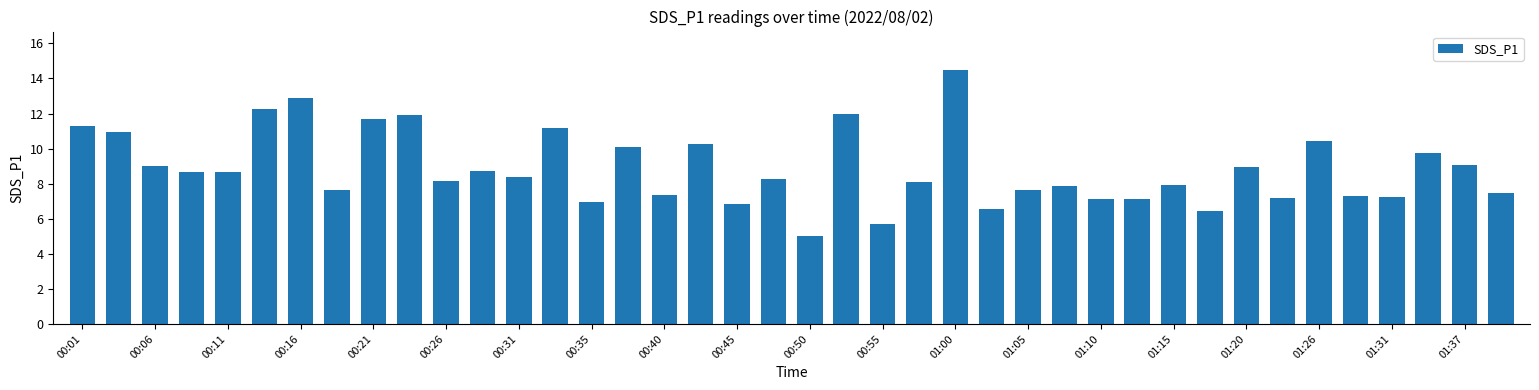

What is the greatest value displayed?

14.5